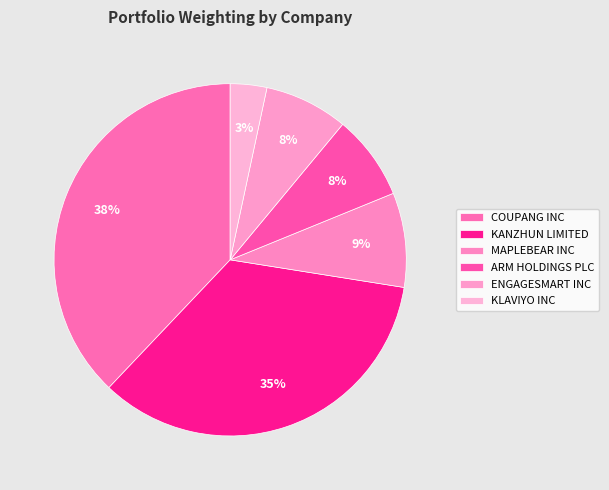

To the nearest percent, what portion does ARM HOLDINGS PLC represent?

8%